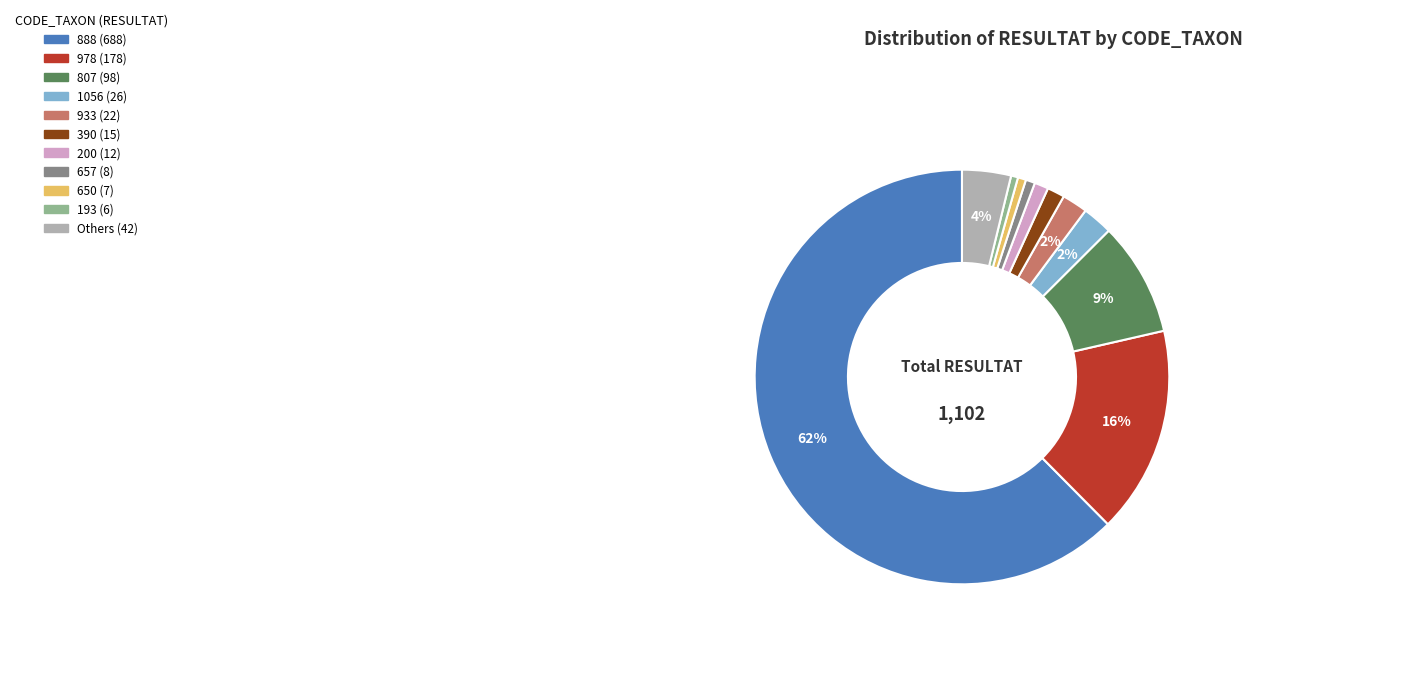

To the nearest percent, what is the average slice percentage?

9%